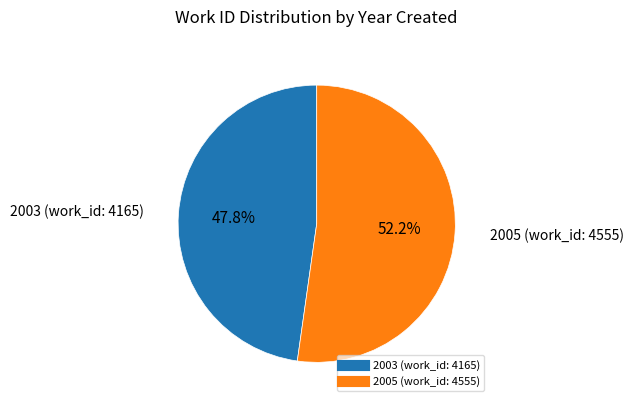

To the nearest percent, what percentage of the pie is 2003 (work_id: 4165)?

48%